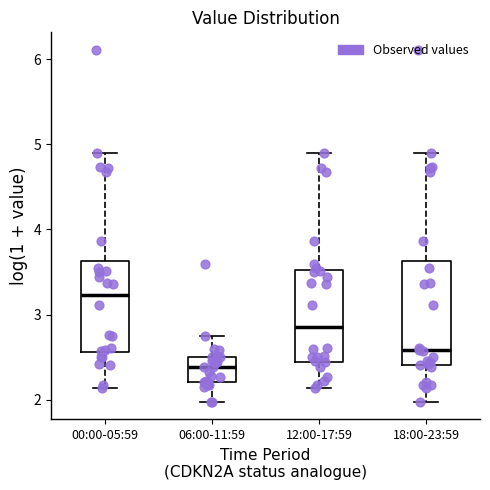

Comparing the boxes themselves (not the whiskers), which one is the tallest?

18:00-23:59